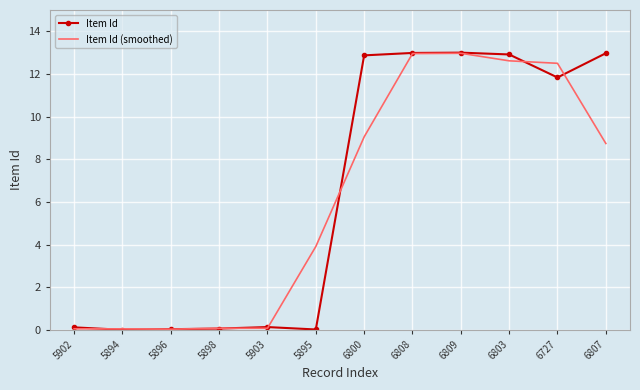

What is the highest value of the Item Id series?

13.0